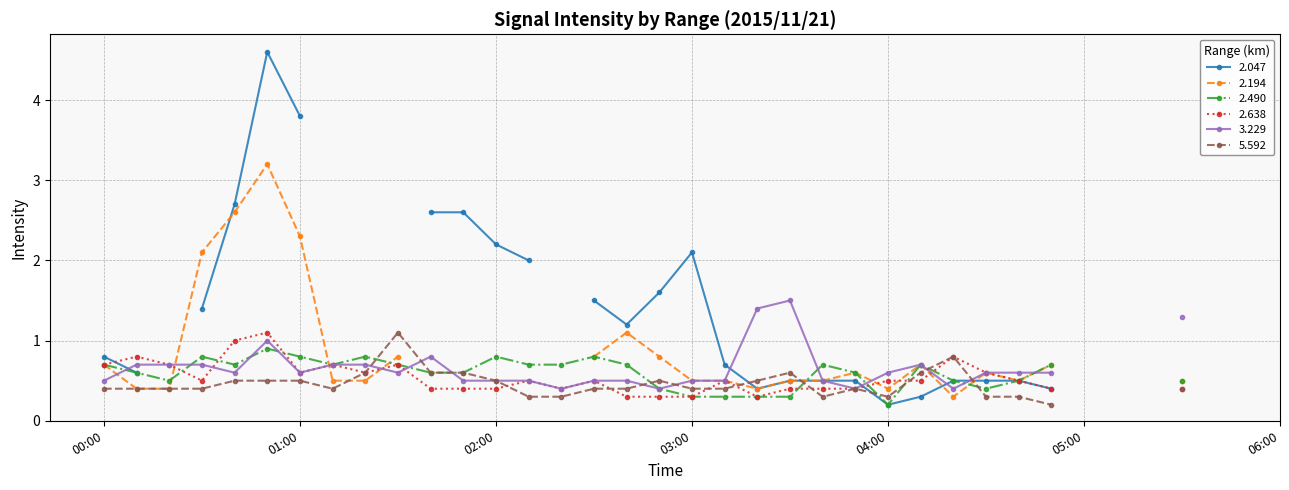

Is it true that 2.194 equals -2.1 at 2015/11/21 06:00?

False